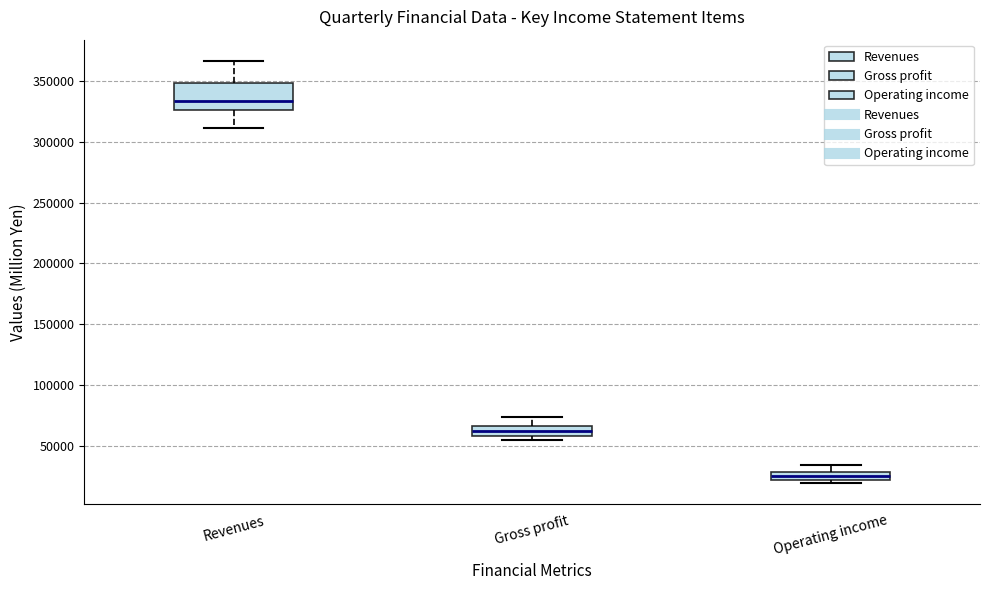

Which box's median line is the highest?

Revenues